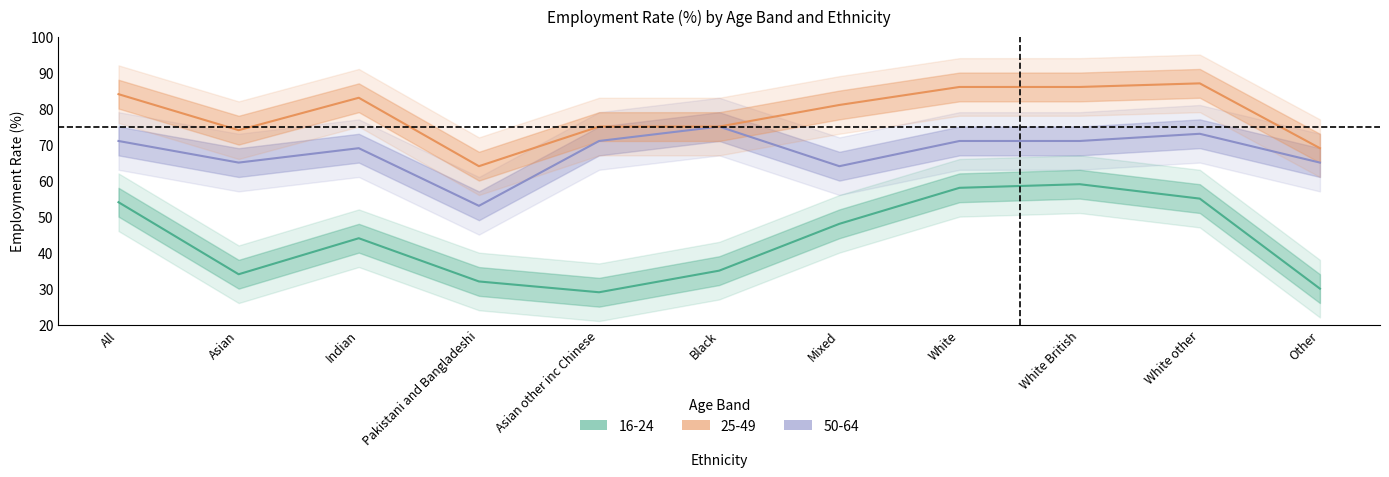

The value of 25-49 at White other is 87. True or false?

True